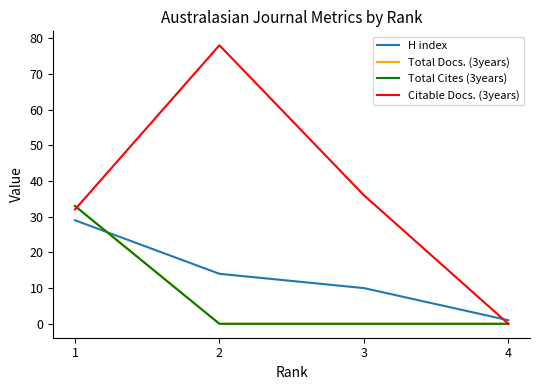

What is the spread (max minus min) of values at 1?

4